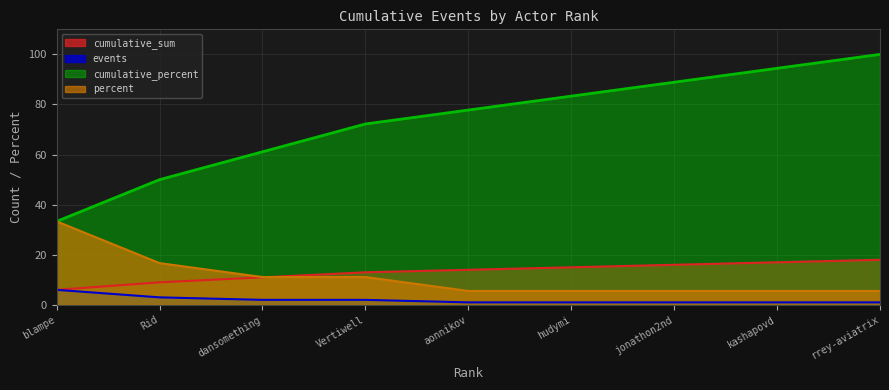

Does the chart have visible grid lines?

Yes